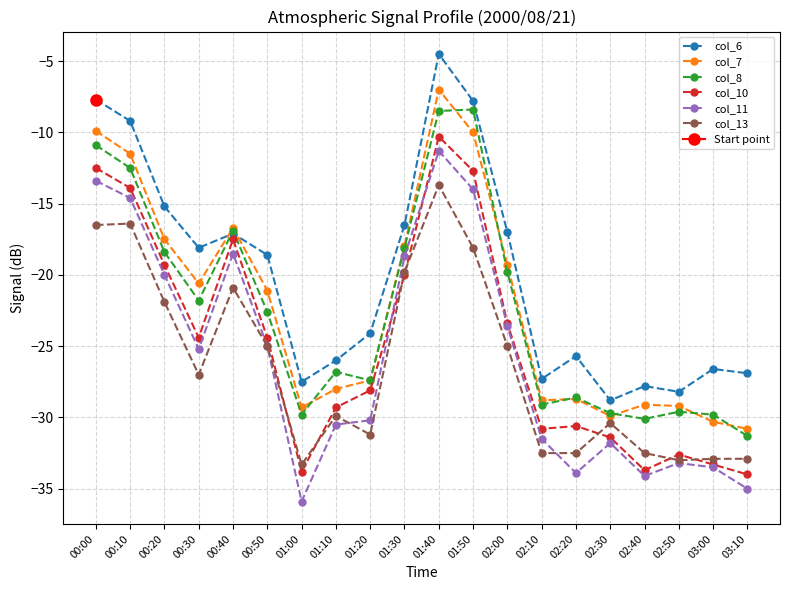

Which series ends up on top after the final intersection of col_7 and col_8?

col_7